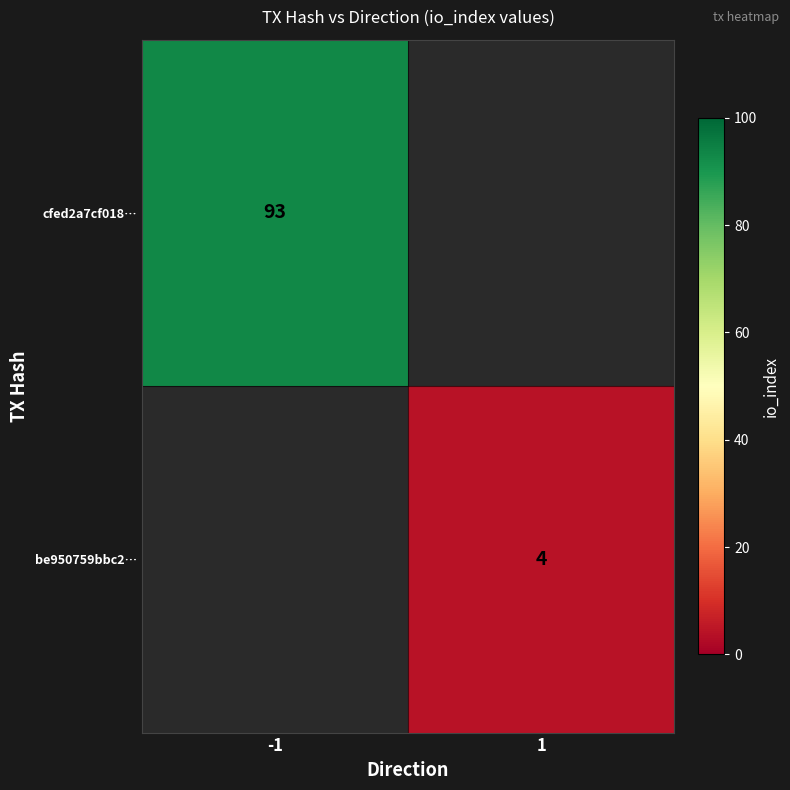

True or false: be950759bbc2… has a value of 4 at 1.

True